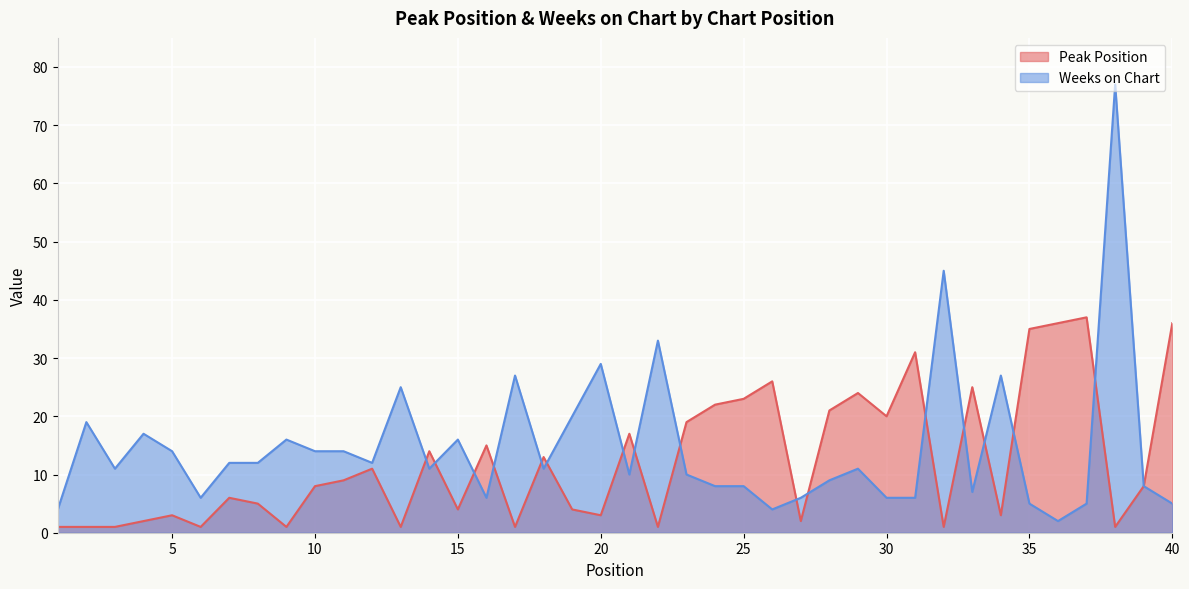

How many values in the Weeks on Chart series exceed 11?

18